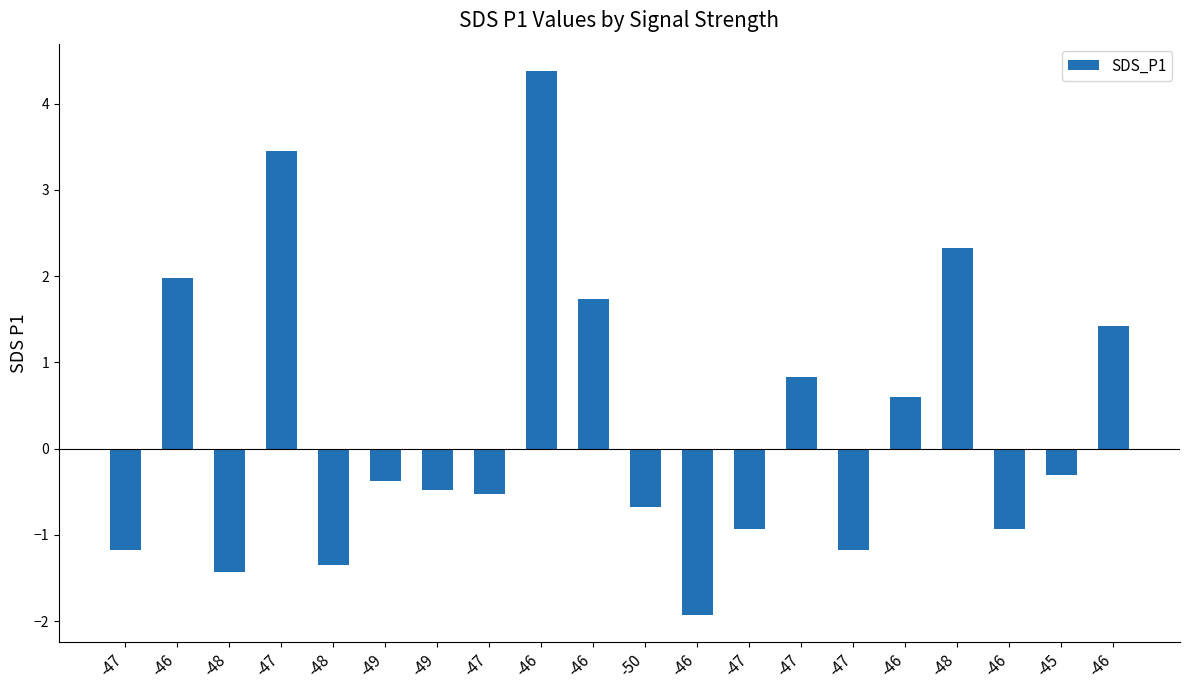

What is the label of the 15th bar from the right?

-49